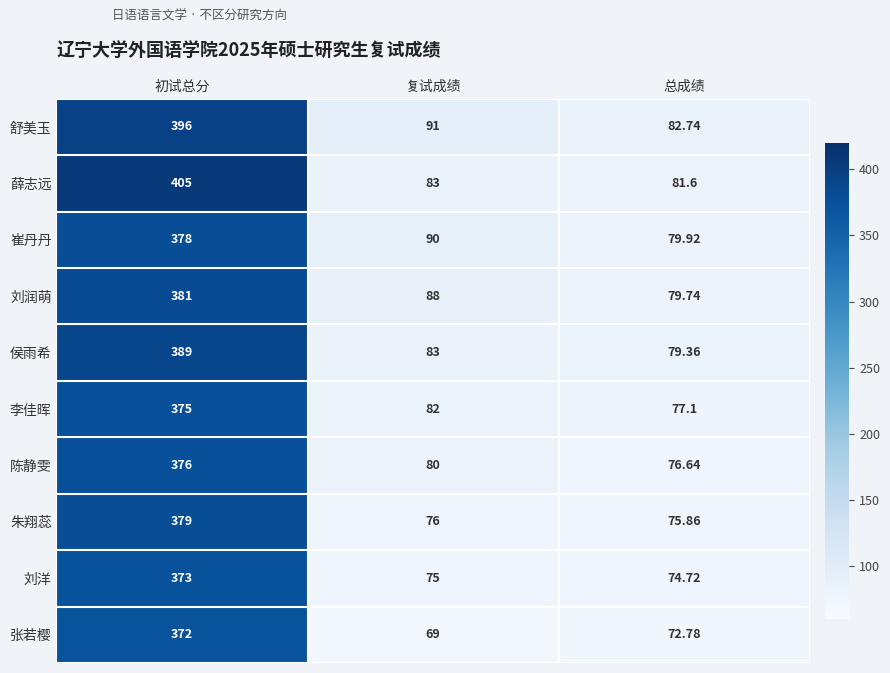

At which label does 崔丹丹 first exceed 90?

初试总分